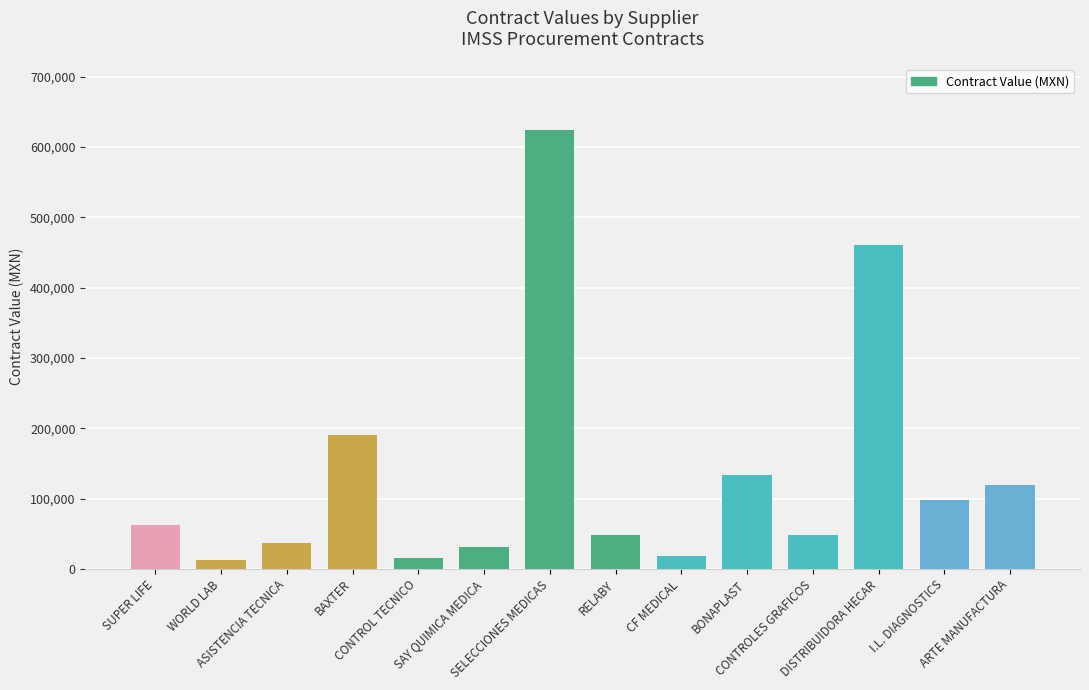

At which label is the value closest to 318375?

BAXTER